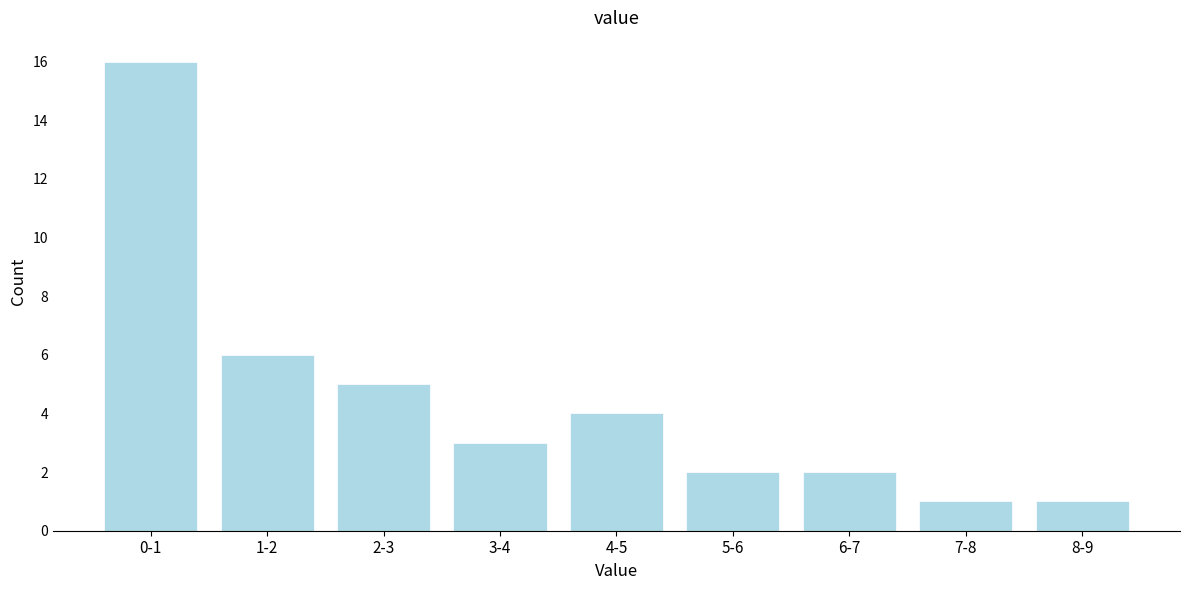

Reading left to right, list all the values displayed in this chart.

0-1=16	1-2=6	2-3=5	3-4=3	4-5=4	5-6=2	6-7=2	7-8=1	8-9=1